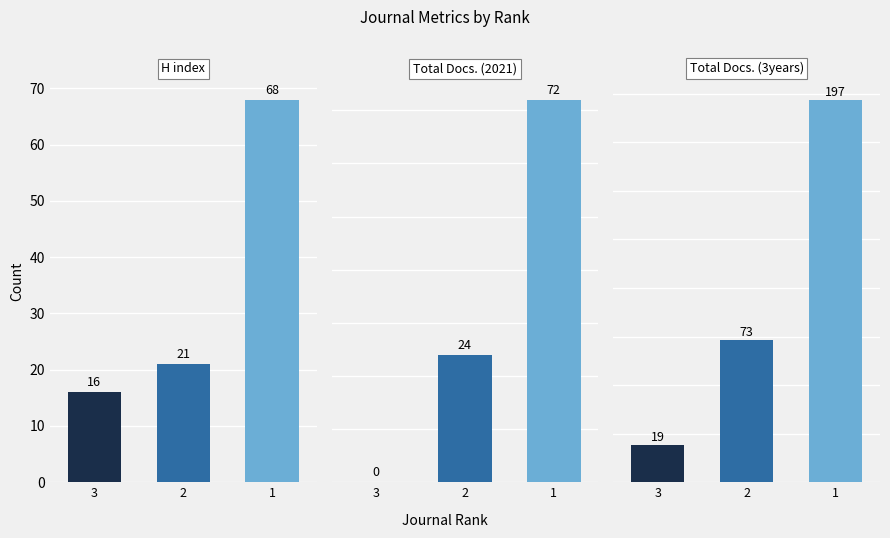

How many bars are there in each group?

3